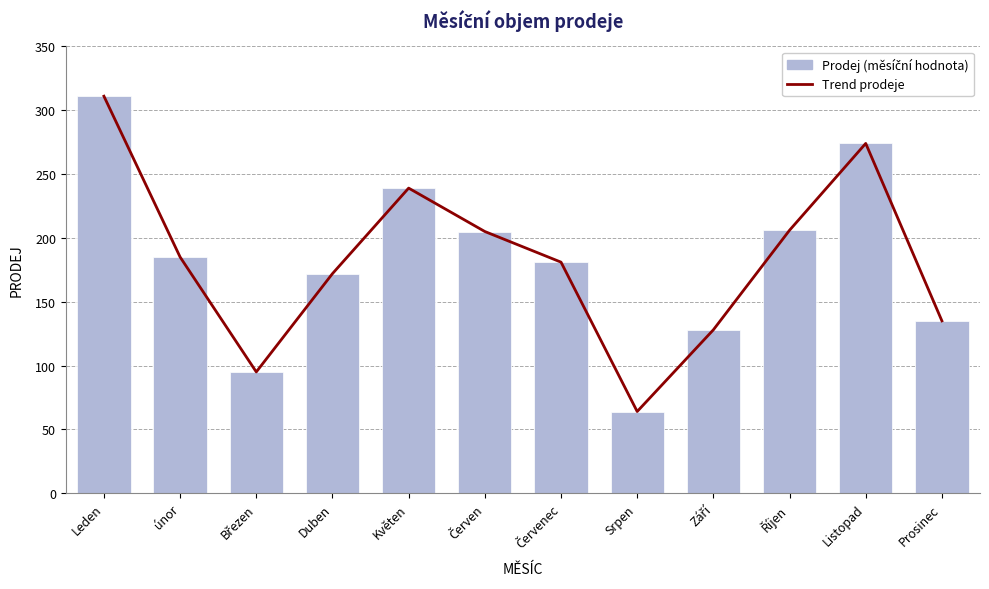

The value of Prodej (měsíční hodnota) at Říjen is 45. True or false?

False